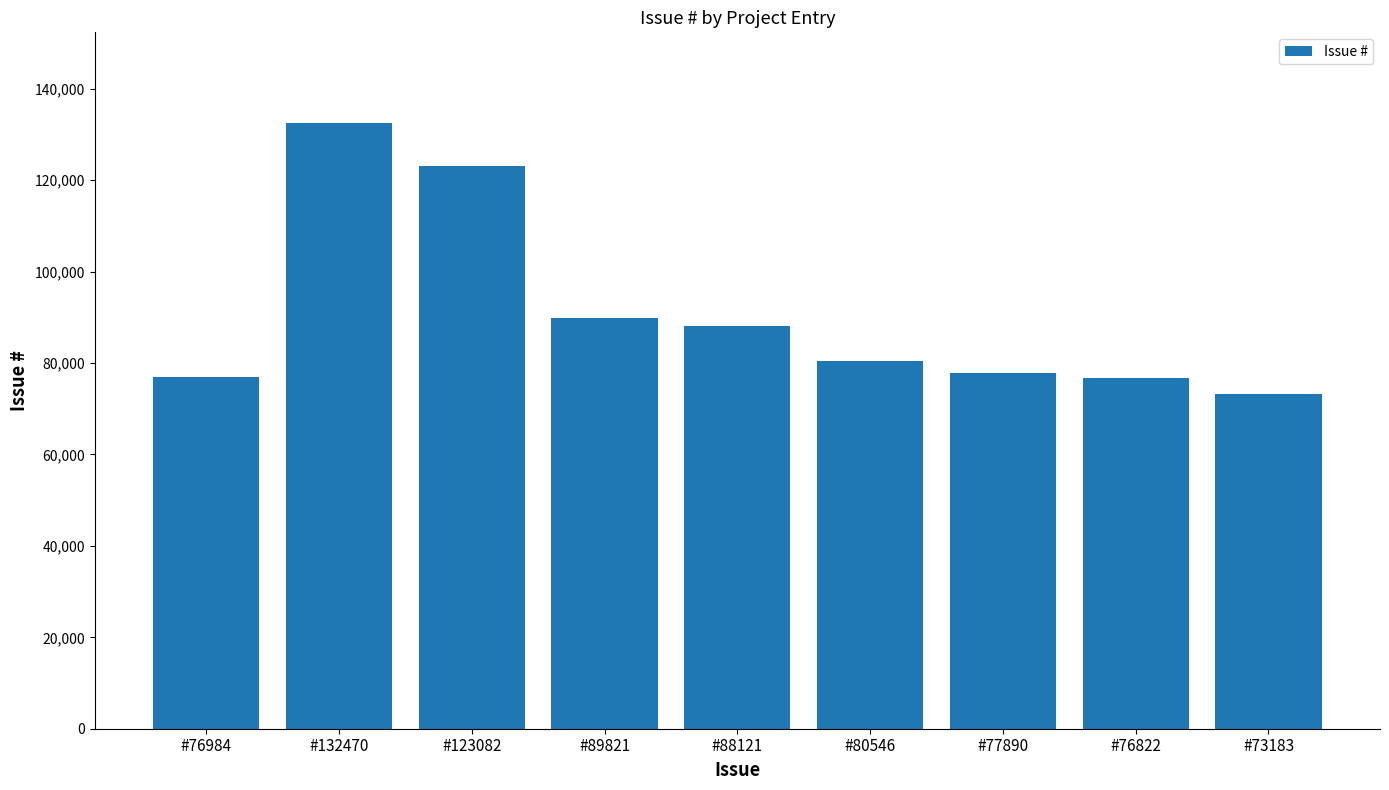

What is the difference between the maximum and second lowest values?

55648